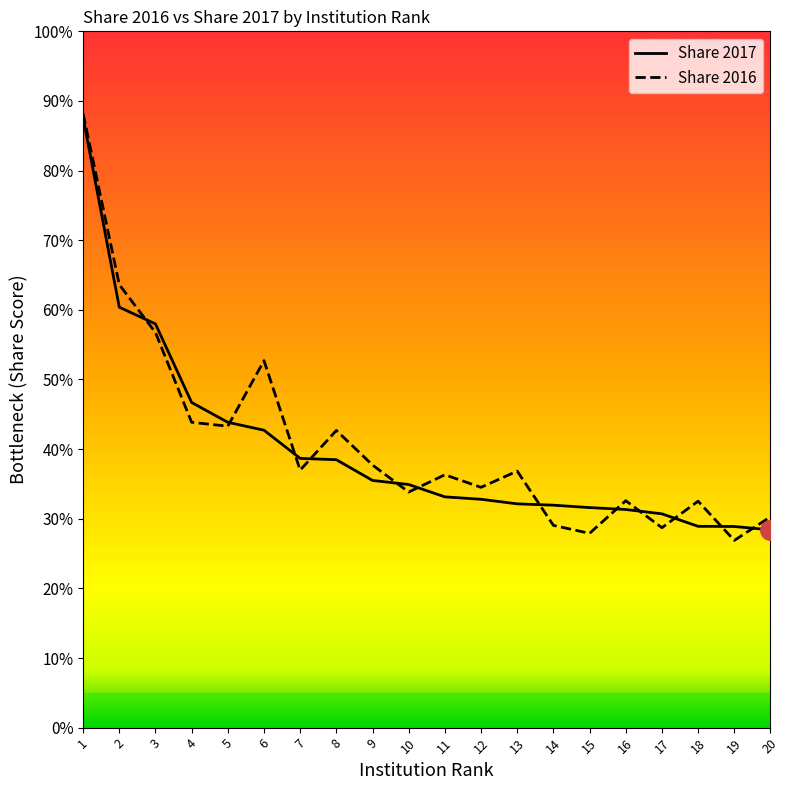

Between 10 and 16, which is larger?

10